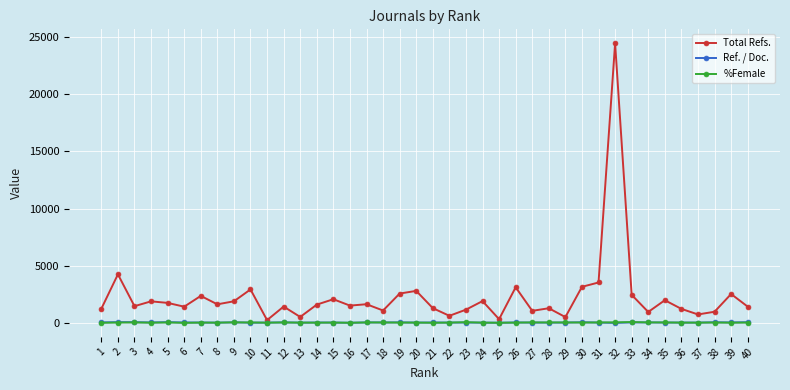

What is the average value of the Ref. / Doc. series?

34.6